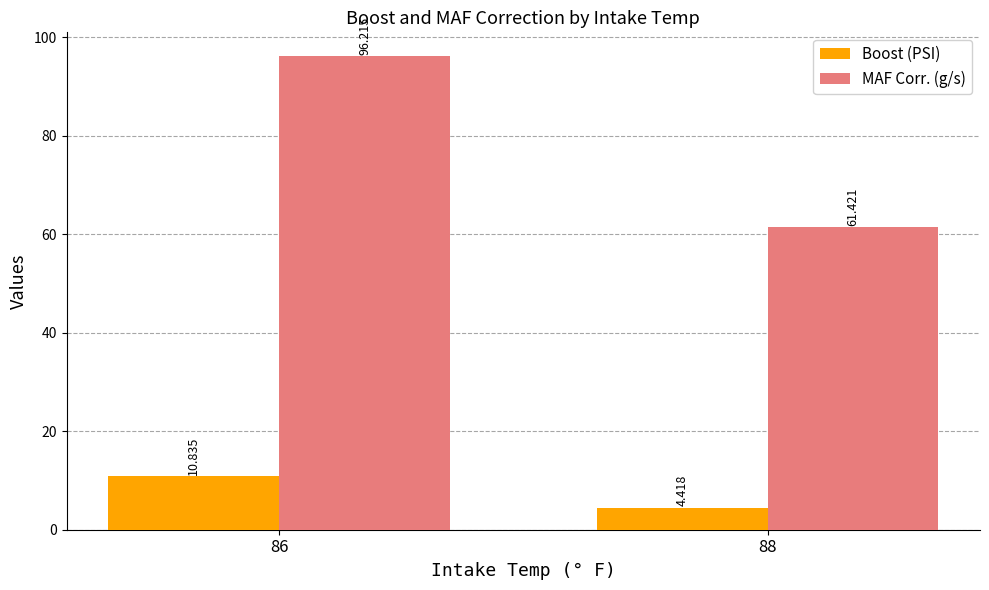

True or false: Boost (PSI) has a value of 17.3 at 86.

False